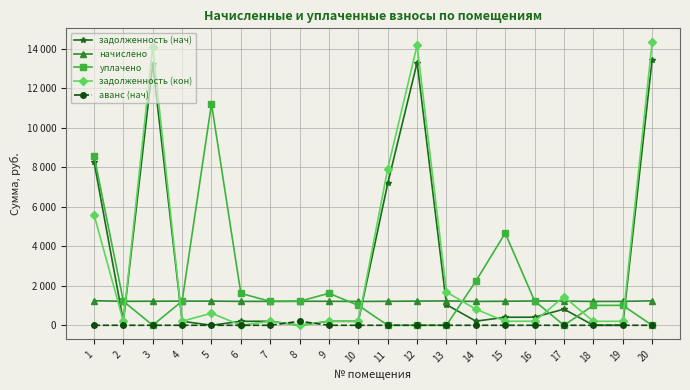

Does the chart have visible grid lines?

Yes